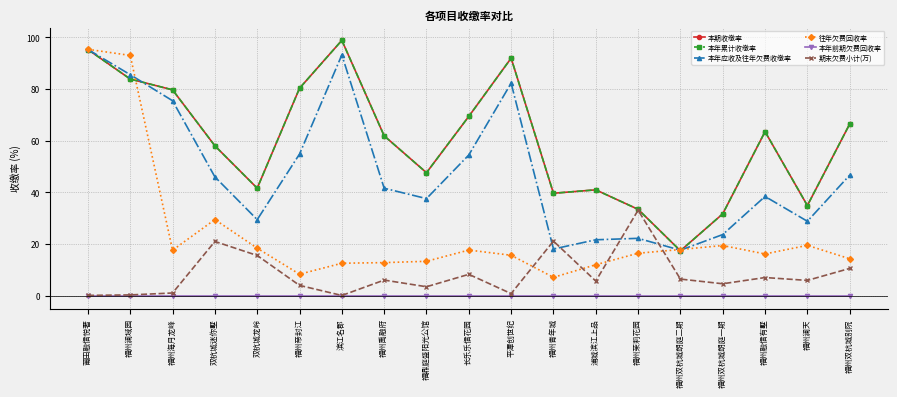

What position from the left is 福州双杭城朗庭一期?

16